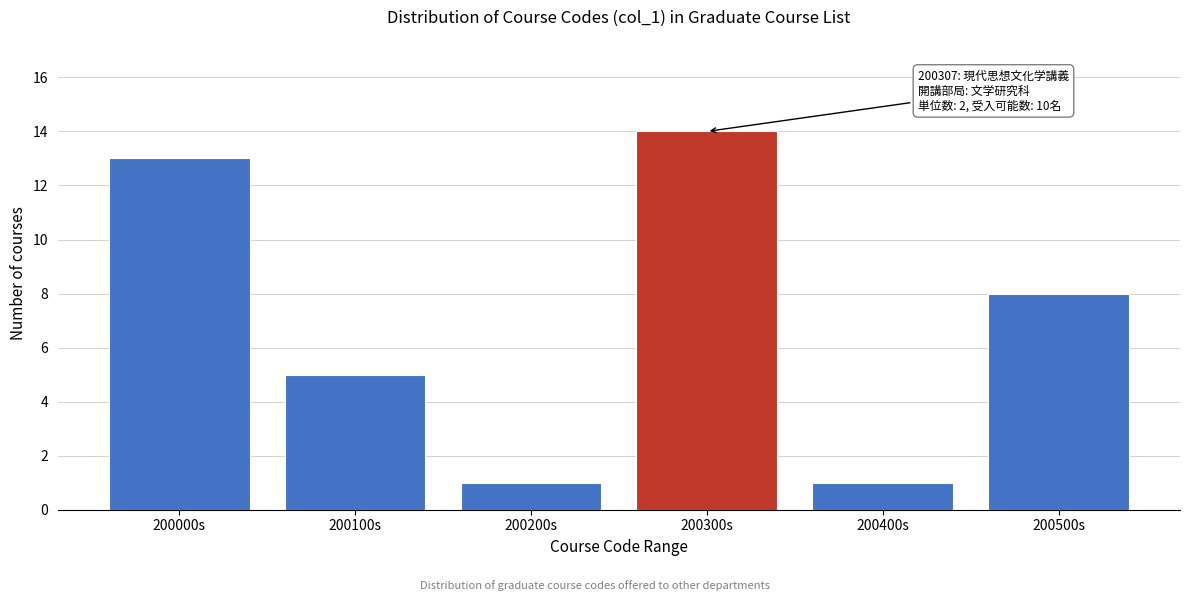

Reading right to left, transcribe all the data shown in this chart.

200500s=8	200400s=1	200300s=14	200200s=1	200100s=5	200000s=13